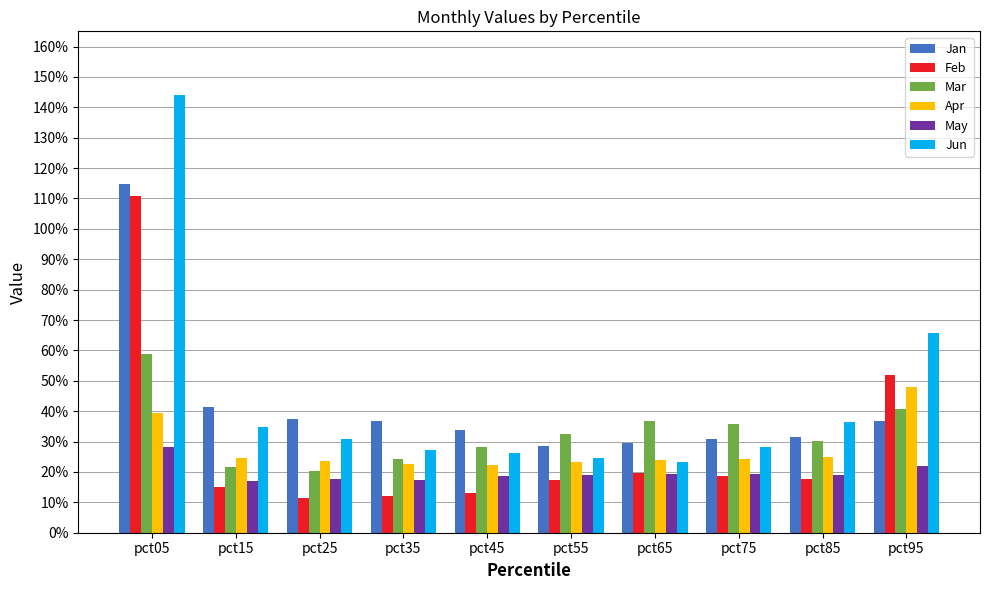

Are the bars grouped side by side (vs. stacked)?

Yes